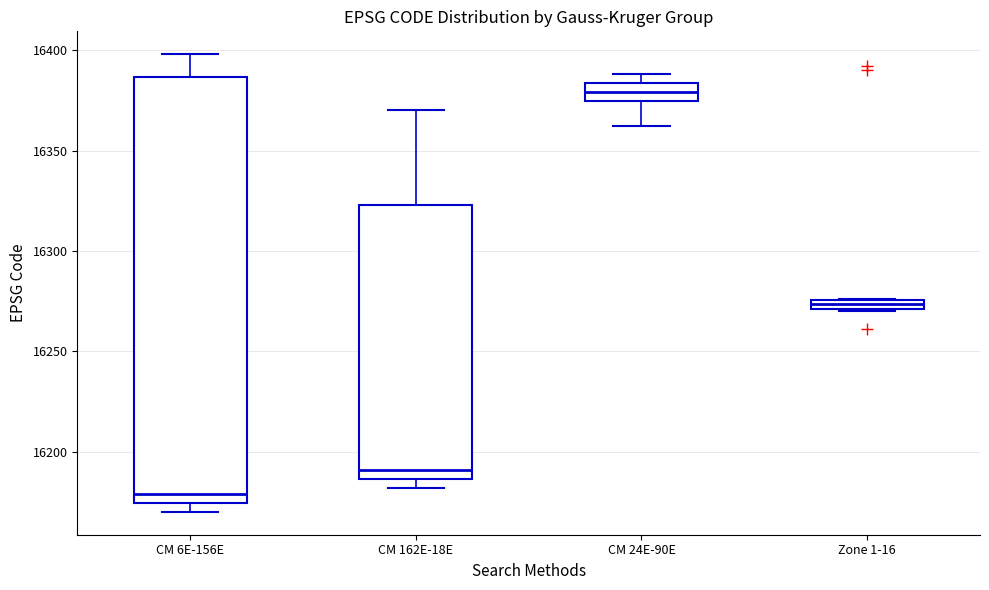

Where does the upper whisker of the box for CM 6E-156E end on the y-axis? The values are not printed on the chart, so give them approximately, as read against the axis.

16400